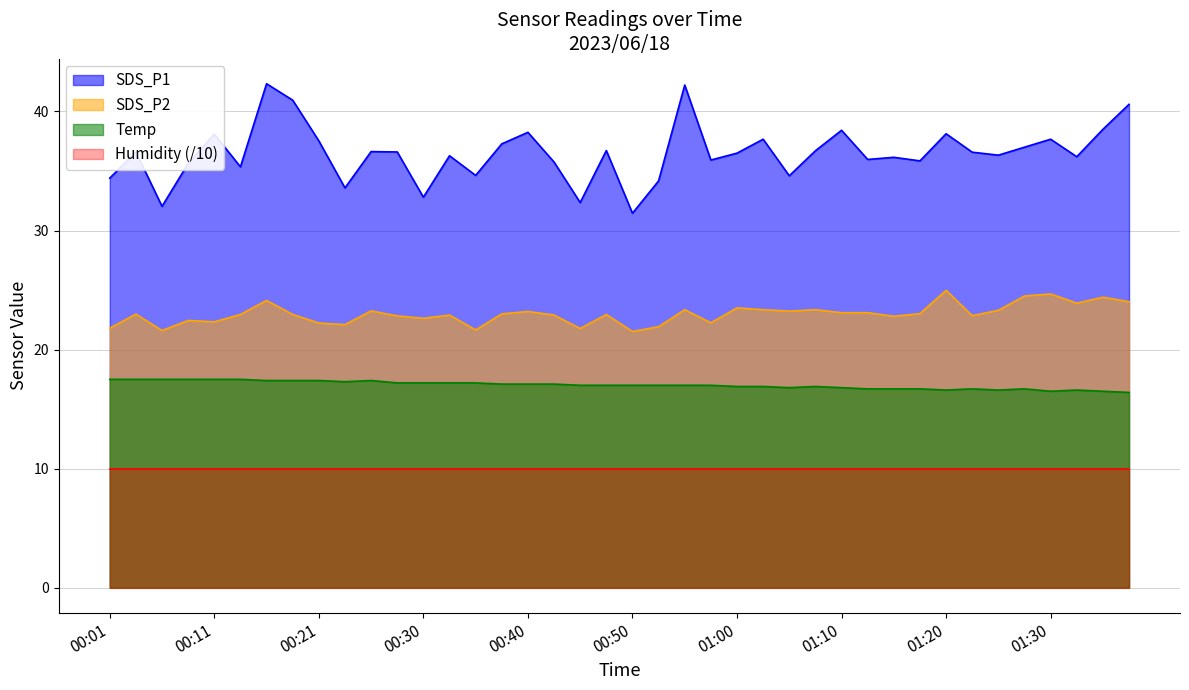

What is the greatest value displayed?

42.3